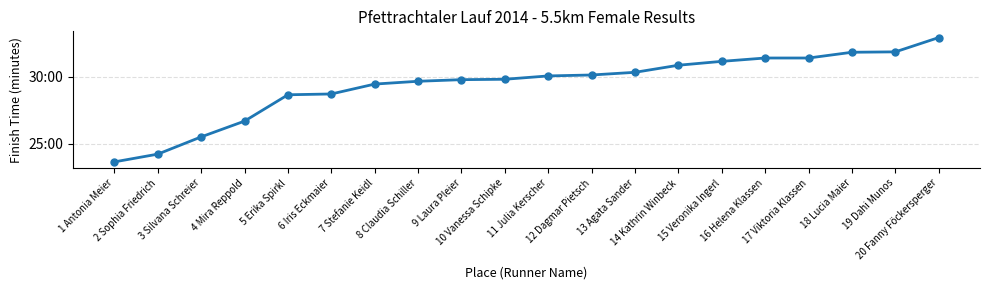

Rank the categories by value from lowest to highest.

1 Antonia Meier, 2 Sophia Friedrich, 3 Silvana Schreier, 4 Mira Reppold, 5 Erika Spirkl, 6 Iris Eckmaier, 7 Stefanie Keidl, 8 Claudia Schiller, 9 Laura Pleier, 10 Vanessa Schipke, 11 Julia Kerscher, 12 Dagmar Pietsch, 13 Agata Sander, 14 Kathrin Winbeck, 15 Veronika Ingerl, 16 Helena Klassen, 17 Viktoria Klassen, 18 Lucia Maier, 19 Dahi Munos, 20 Fanny Föckersperger